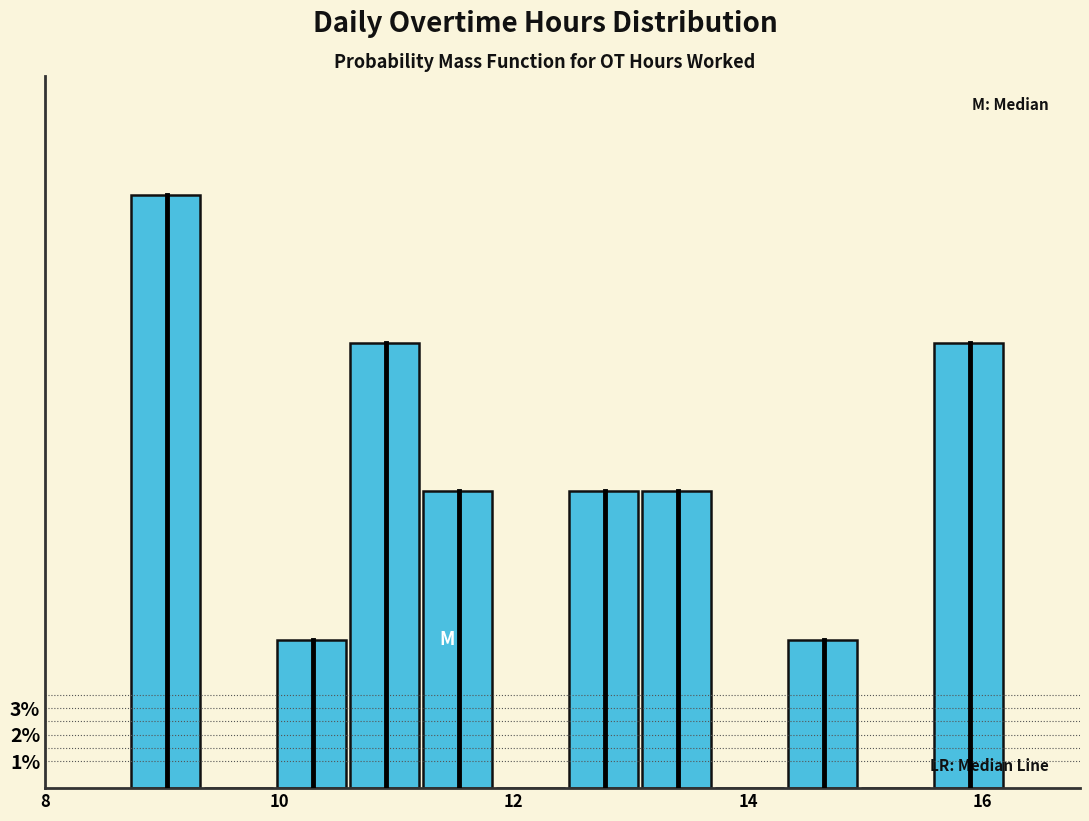

Read against the x-axis, roughly where is the centre of the tallest bar?

9.0